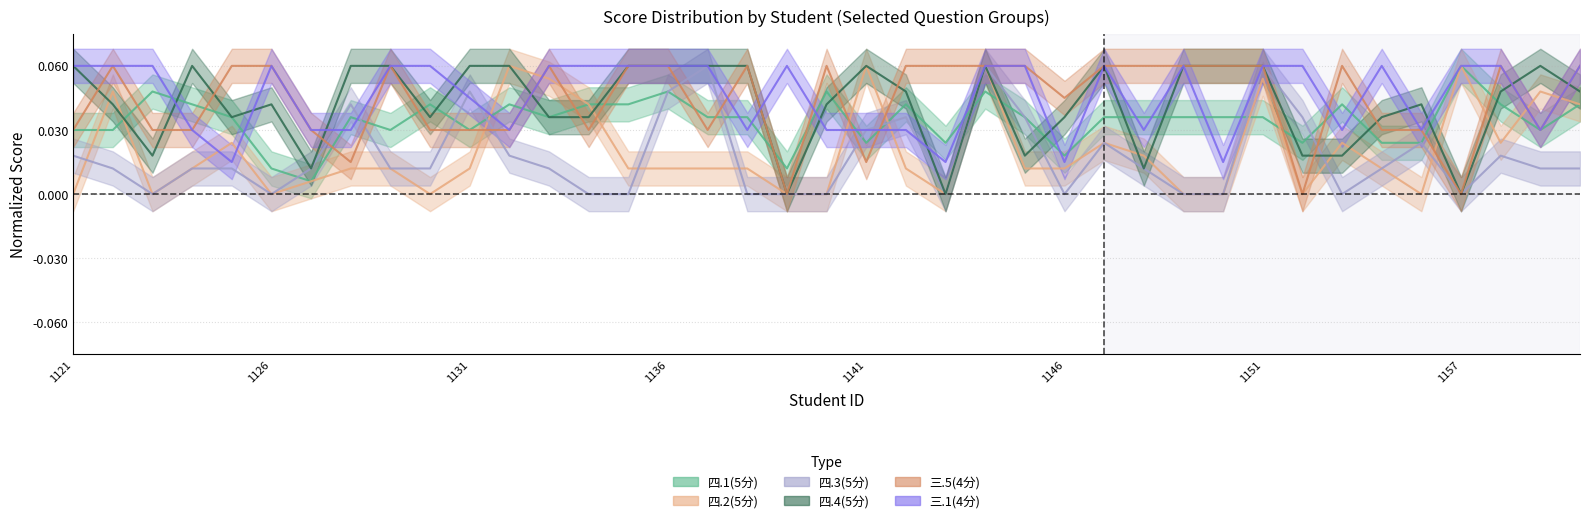

Count the 四.4(5分) values in the range 0 to 1.

39